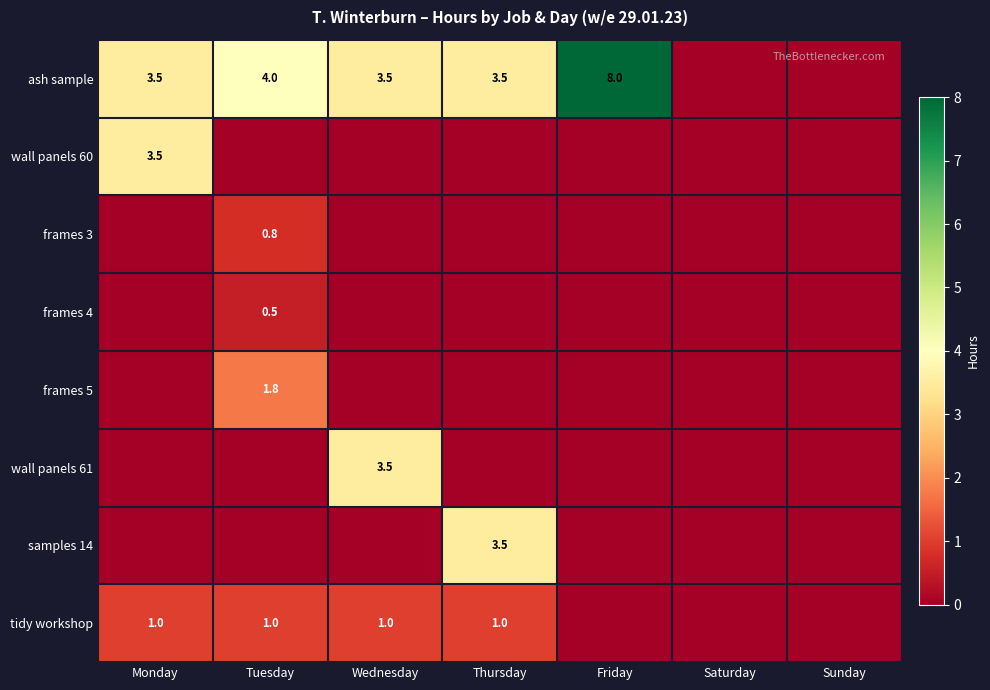

At which category is the sum across all series the highest?

Monday